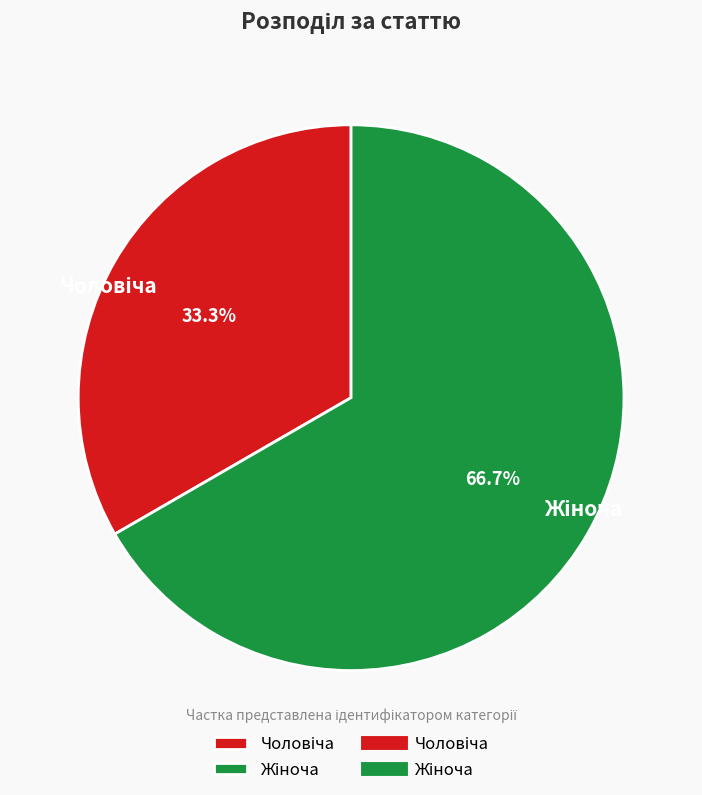

How many slices are in this pie chart?

2